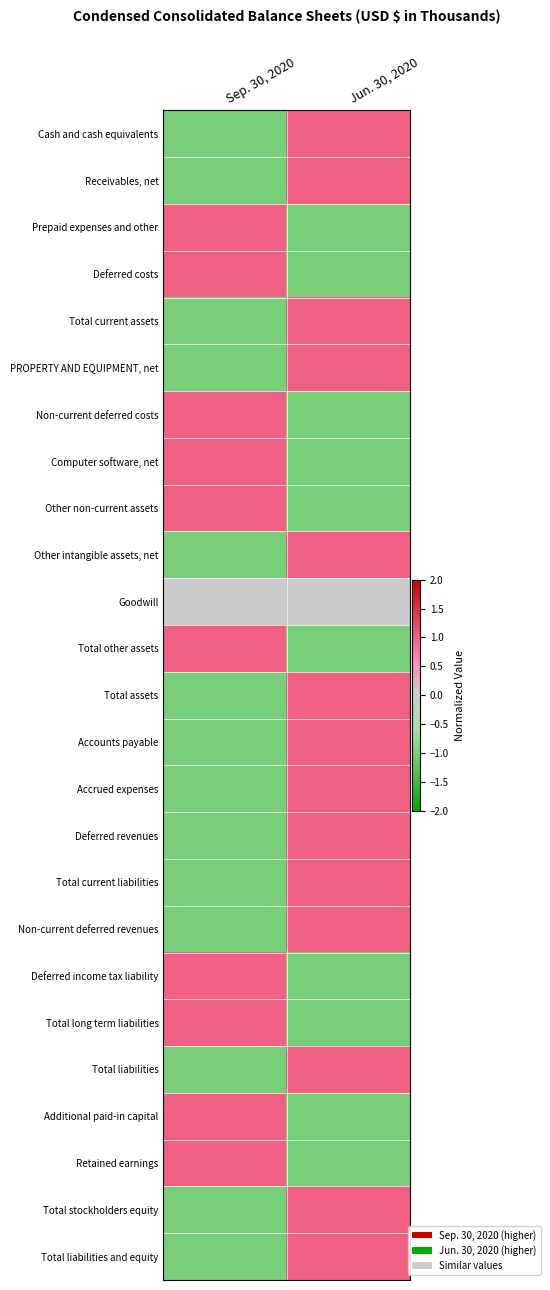

Reading left to right, extract all data points from this chart.

Cash and cash equivalents: Sep. 30, 2020=-1	Jun. 30, 2020=1
Receivables, net: Sep. 30, 2020=-1	Jun. 30, 2020=1
Prepaid expenses and other: Sep. 30, 2020=1	Jun. 30, 2020=-1
Deferred costs: Sep. 30, 2020=1	Jun. 30, 2020=-1
Total current assets: Sep. 30, 2020=-1	Jun. 30, 2020=1
PROPERTY AND EQUIPMENT, net: Sep. 30, 2020=-1	Jun. 30, 2020=1
Non-current deferred costs: Sep. 30, 2020=1	Jun. 30, 2020=-1
Computer software, net: Sep. 30, 2020=1	Jun. 30, 2020=-1
Other non-current assets: Sep. 30, 2020=1	Jun. 30, 2020=-1
Other intangible assets, net: Sep. 30, 2020=-1	Jun. 30, 2020=1
Goodwill: Sep. 30, 2020=0	Jun. 30, 2020=0
Total other assets: Sep. 30, 2020=1	Jun. 30, 2020=-1
Total assets: Sep. 30, 2020=-1	Jun. 30, 2020=1
Accounts payable: Sep. 30, 2020=-1	Jun. 30, 2020=1
Accrued expenses: Sep. 30, 2020=-1	Jun. 30, 2020=1
Deferred revenues: Sep. 30, 2020=-1	Jun. 30, 2020=1
Total current liabilities: Sep. 30, 2020=-1	Jun. 30, 2020=1
Non-current deferred revenues: Sep. 30, 2020=-1	Jun. 30, 2020=1
Deferred income tax liability: Sep. 30, 2020=1	Jun. 30, 2020=-1
Total long term liabilities: Sep. 30, 2020=1	Jun. 30, 2020=-1
Total liabilities: Sep. 30, 2020=-1	Jun. 30, 2020=1
Additional paid-in capital: Sep. 30, 2020=1	Jun. 30, 2020=-1
Retained earnings: Sep. 30, 2020=1	Jun. 30, 2020=-1
Total stockholders equity: Sep. 30, 2020=-1	Jun. 30, 2020=1
Total liabilities and equity: Sep. 30, 2020=-1	Jun. 30, 2020=1